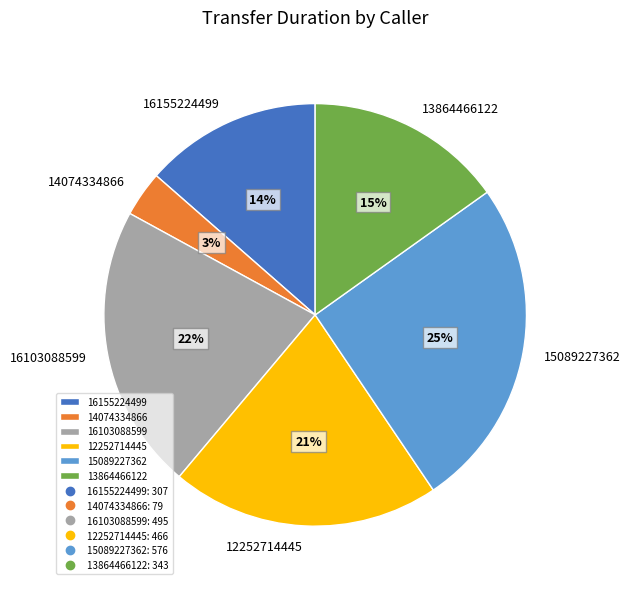

To the nearest percent, what is the average slice percentage?

17%